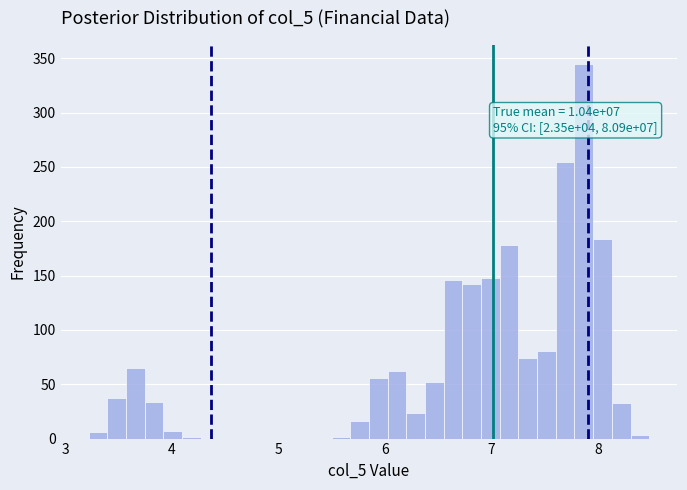

Read against the x-axis, roughly where is the centre of the tallest bar?

7.9